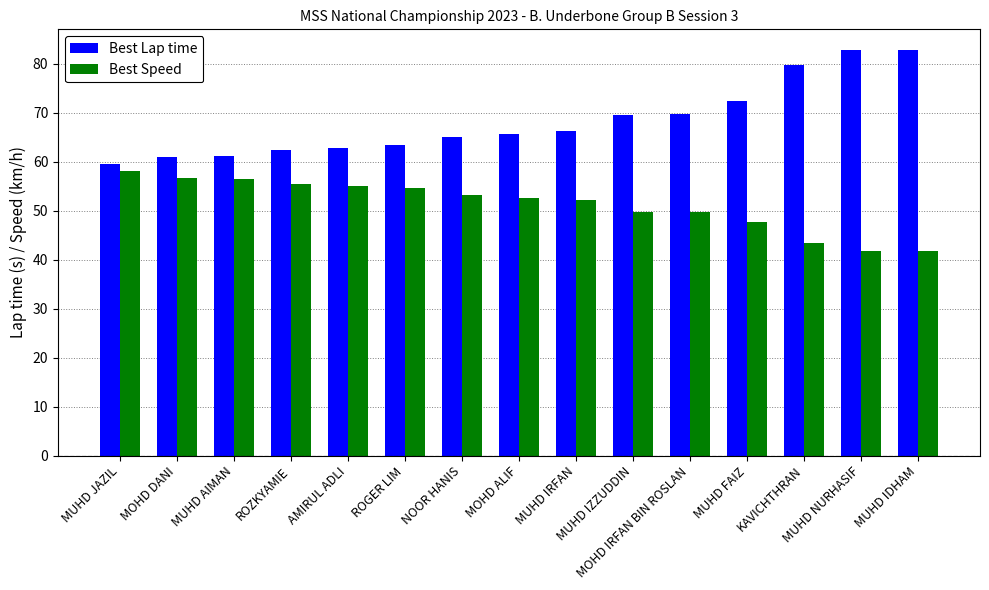

What is the label of the 10th bar from the left?

MUHD IZZUDDIN